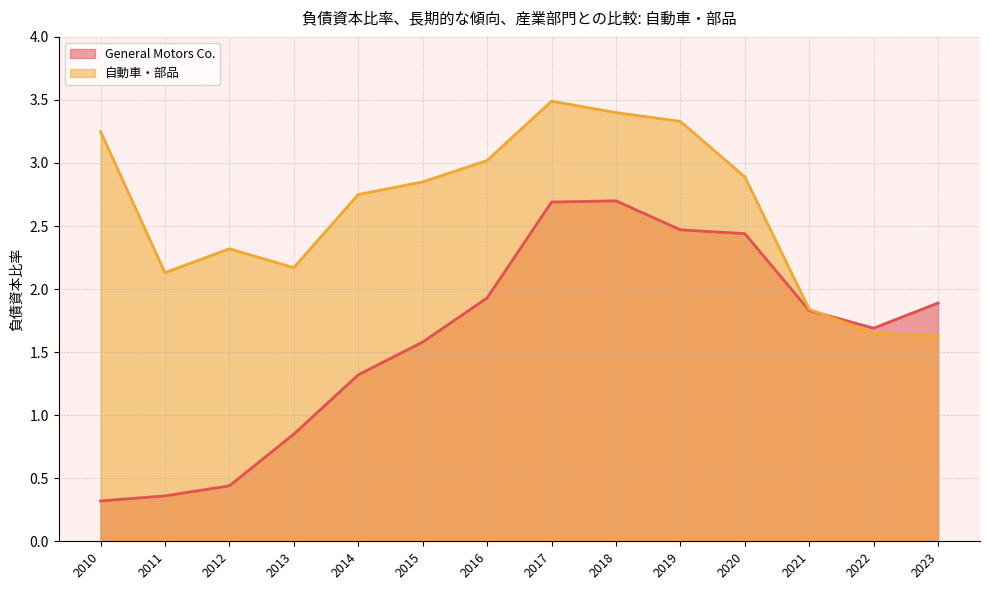

In 自動車・部品, how many points are lower than both neighbors (excluding endpoints)?

2